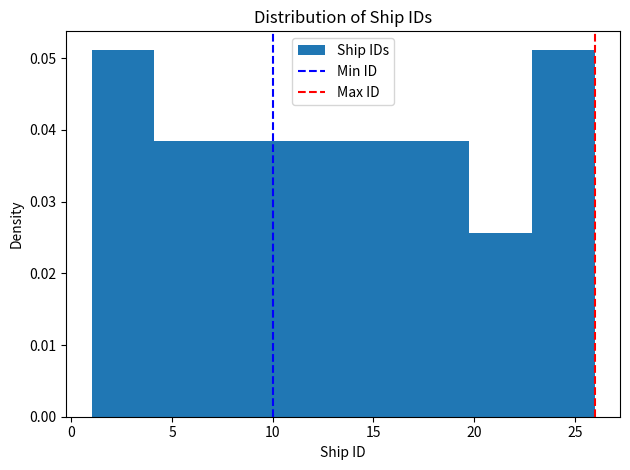

Reading left to right, list every bar in this chart as the range it spans on the x-axis followed by its height. Neither the bar edges nor the heights are printed on the chart, so give them approximately, as read against the axes.

1.0 to 4.0: 0.051
4.0 to 7.5: 0.038
7.5 to 10.5: 0.038
10.5 to 13.5: 0.038
13.5 to 16.5: 0.038
16.5 to 20.0: 0.038
20.0 to 23.0: 0.026
23.0 to 26.0: 0.051